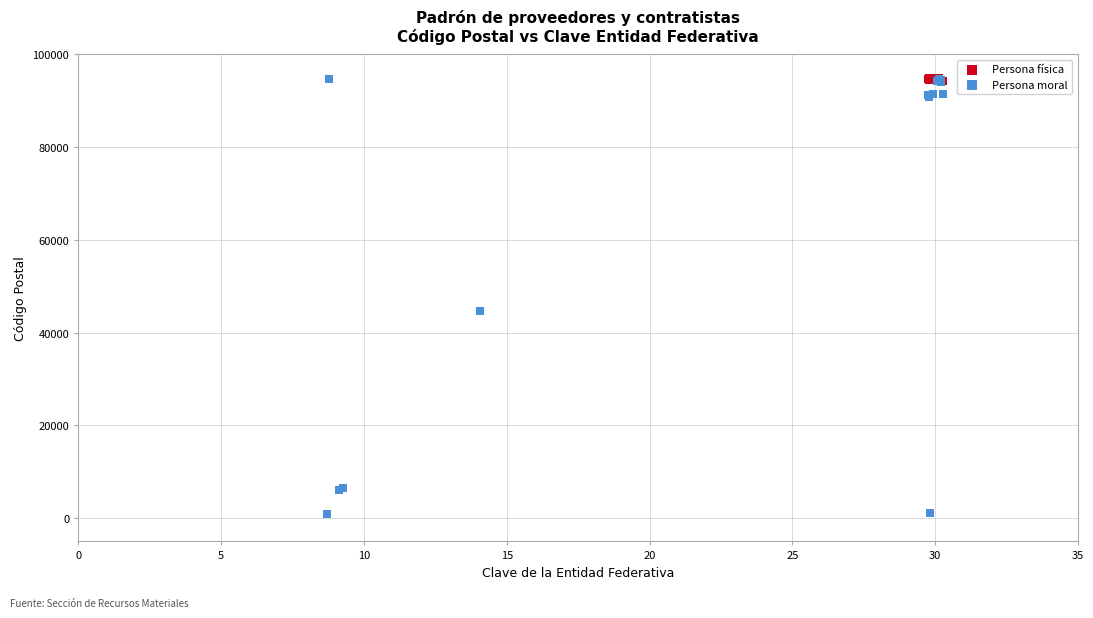

Which series reaches the minimum Y coordinate?

Persona moral